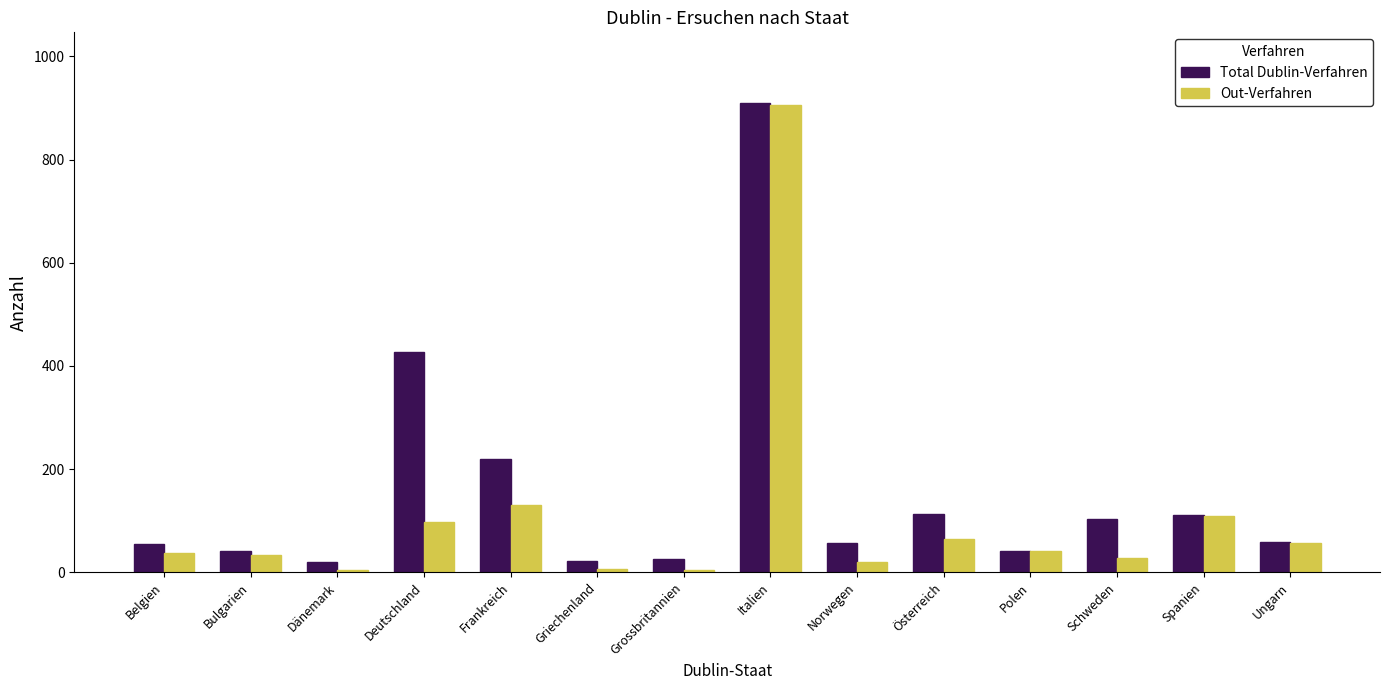

How many data points in Total Dublin-Verfahren are less than 59?

7